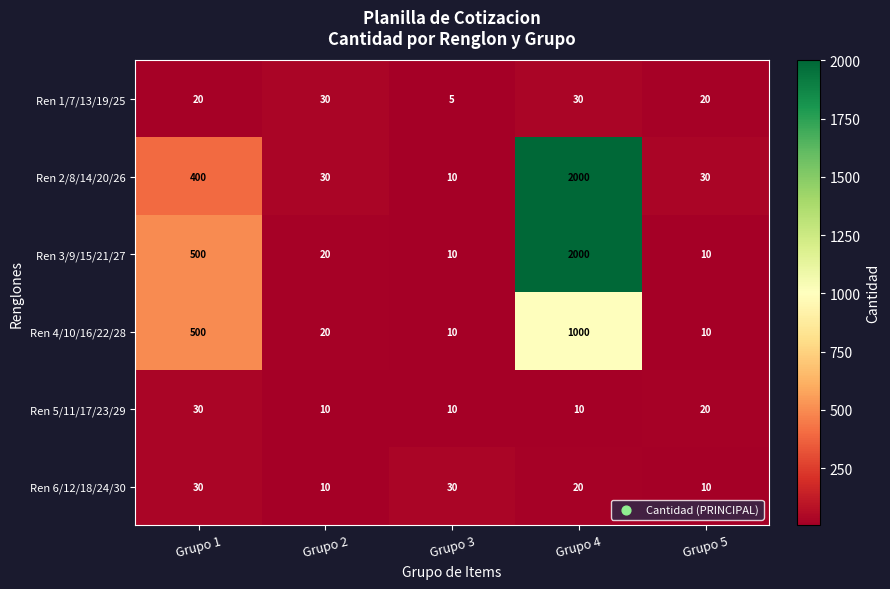

The value of Ren 2/8/14/20/26 at Grupo 4 is 2000. True or false?

True